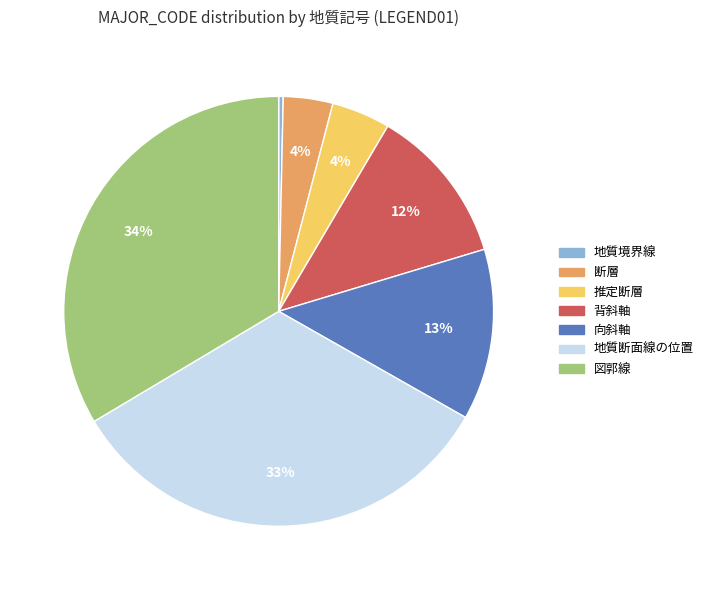

Does 地質境界線 account for over 50% of the chart?

No